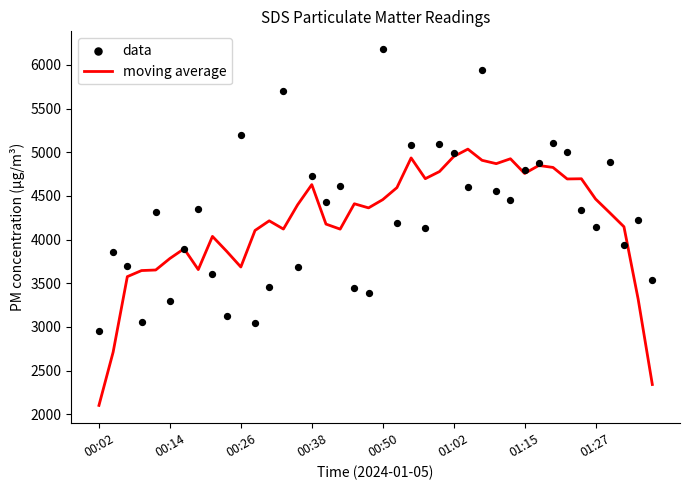

Which series has the largest total across all categories?

data